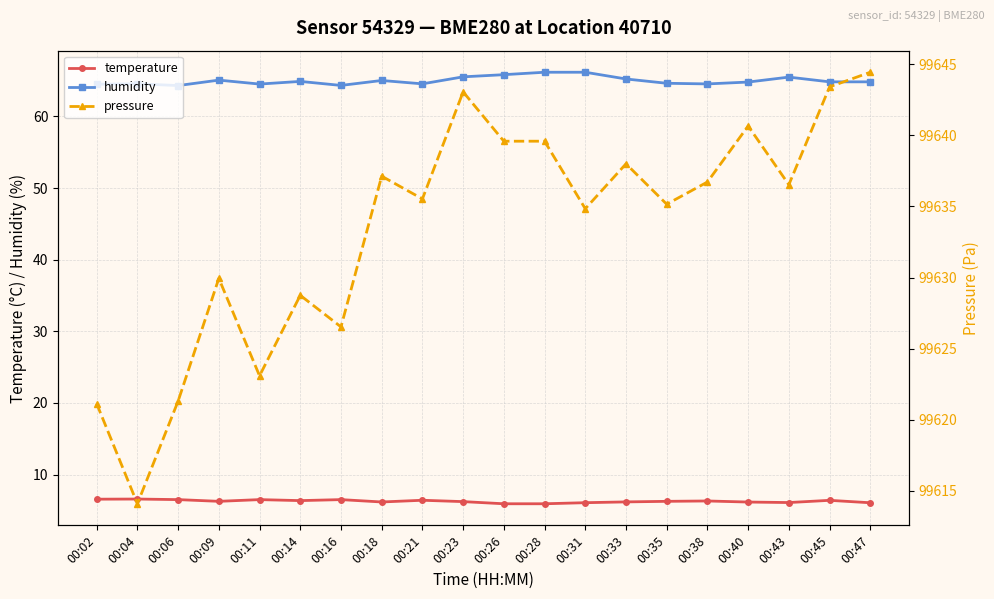

At how many categories does at least one series exceed 29445?

20